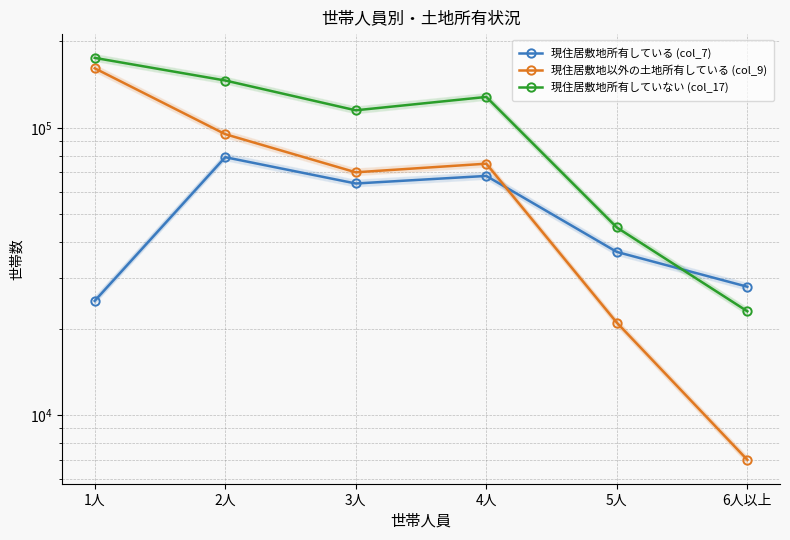

Reading right to left, extract all data points from this chart.

現住居敷地所有している (col_7): 28000	37000	68000	64000	79000	25000
現住居敷地以外の土地所有している (col_9): 7000	21000	75000	70000	95000	161000
現住居敷地所有していない (col_17): 23000	45000	128000	115000	146000	175000